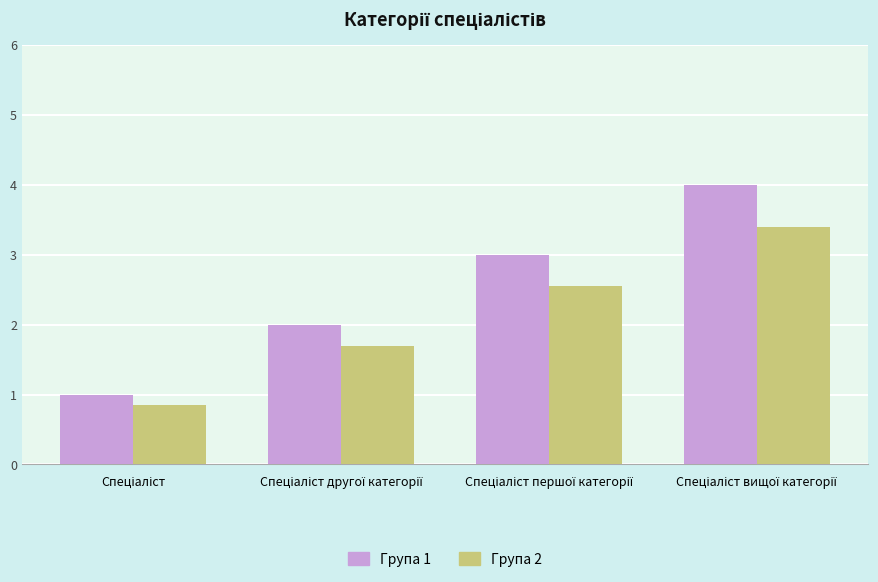

What is the lowest value of the Група 1 series?

1.0